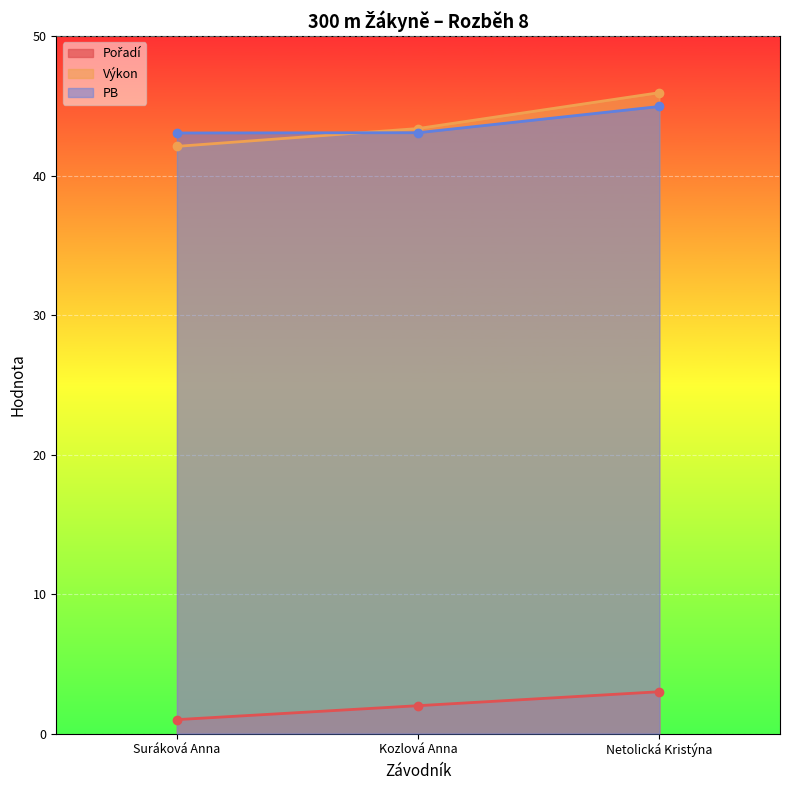

At Kozlová Anna, list the series in order from smallest to largest.

Pořadí, PB, Výkon